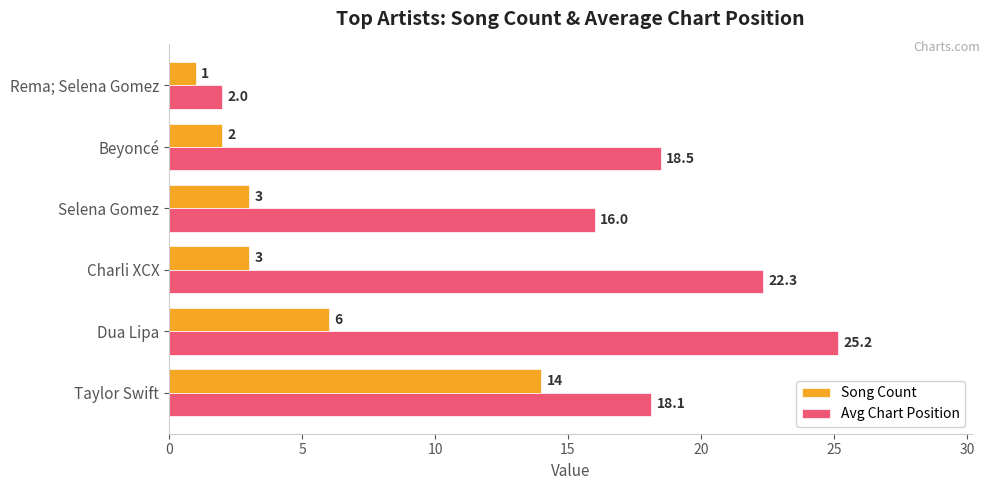

What is the sum of the Song Count values at Beyoncé and Taylor Swift?

16.0